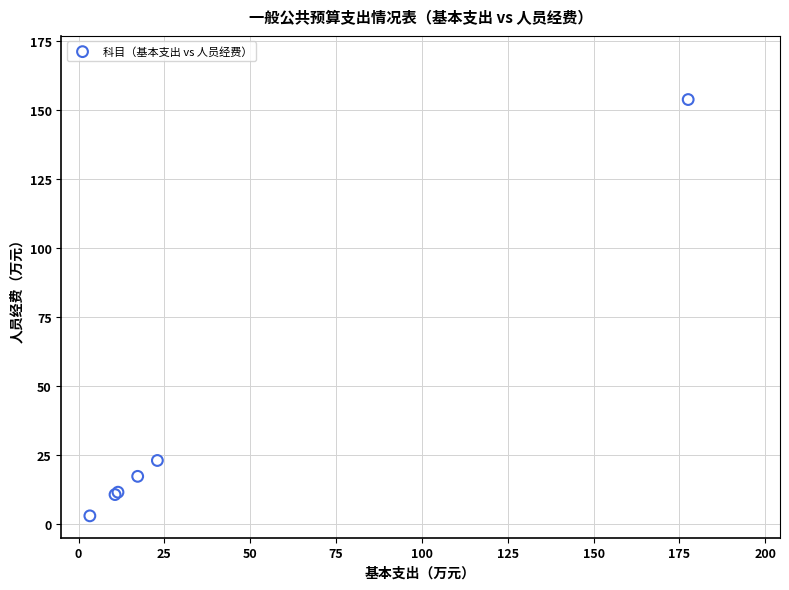

What Y value in the scatter plot is closest to 78?

23.0